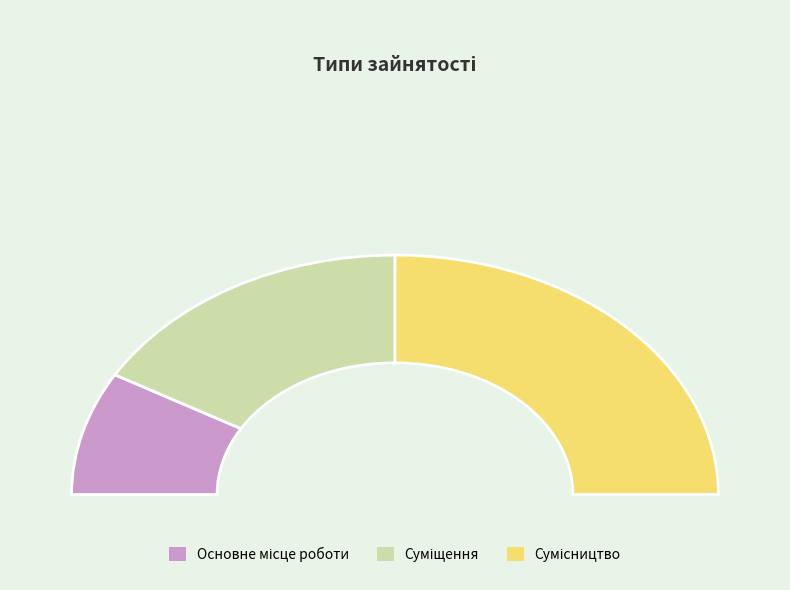

To the nearest percent, what is the average slice percentage?

33%